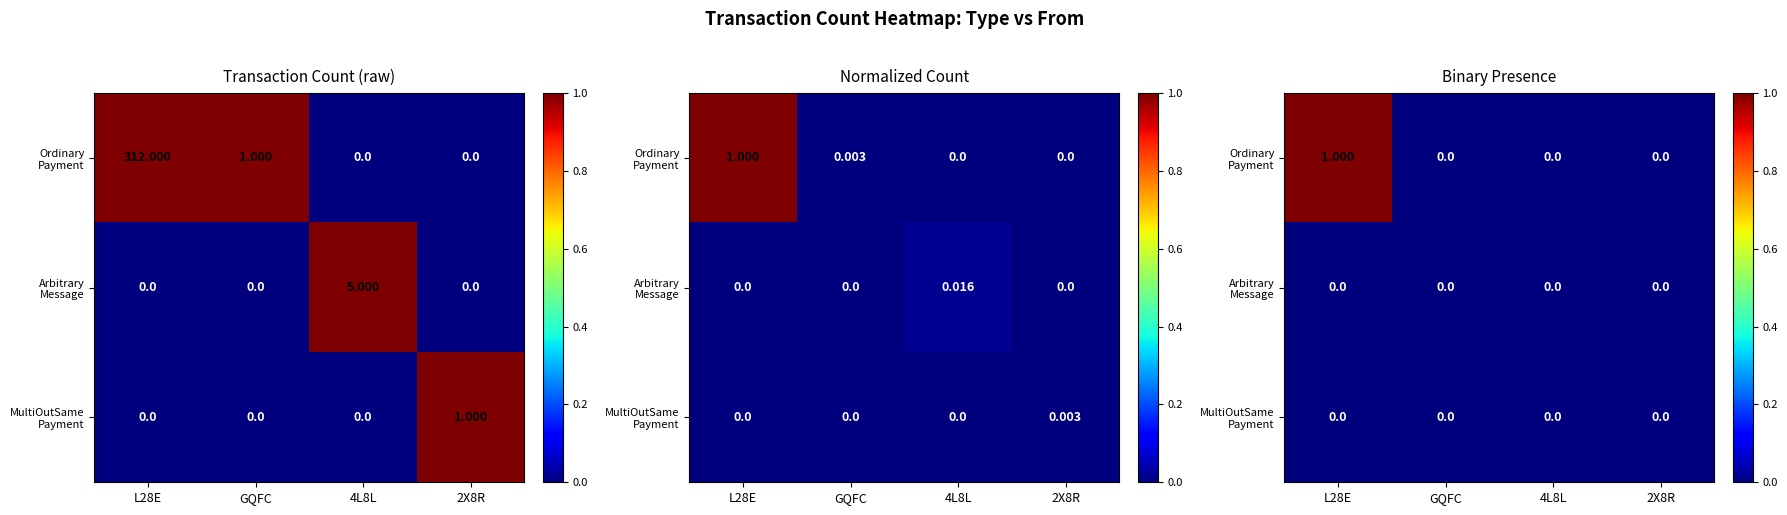

At which label does MultiOutSame Payment reach its minimum?

L28E